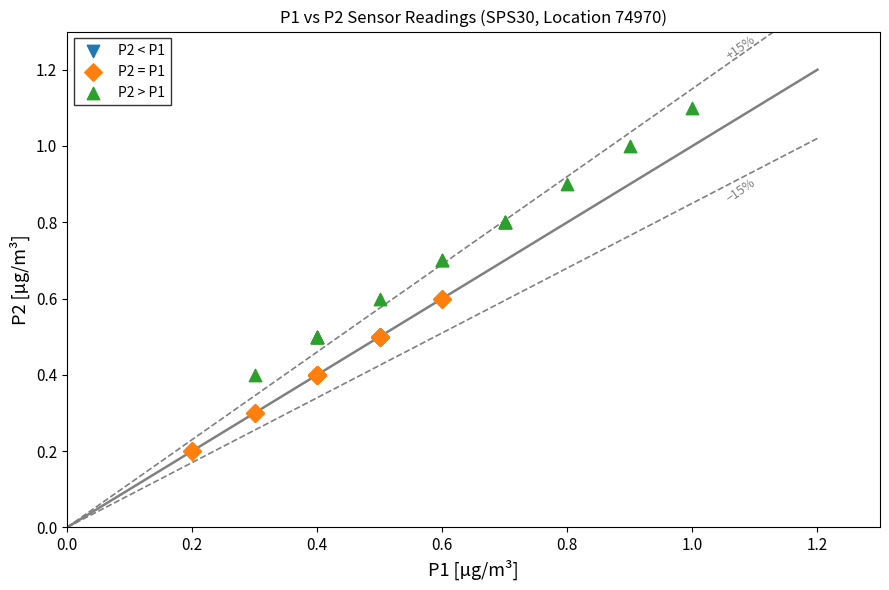

Which series has the largest Y range (max minus min)?

P2 > P1